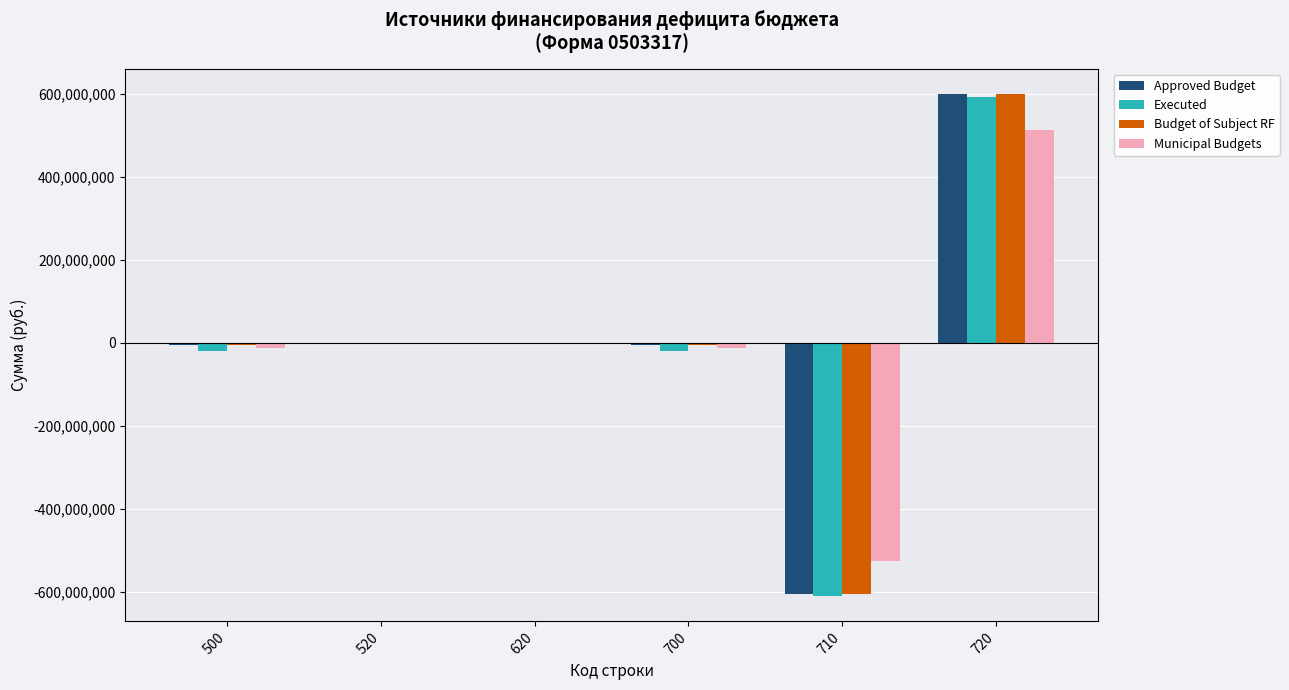

The value of Municipal Budgets at 520 is -474847735.8. True or false?

False